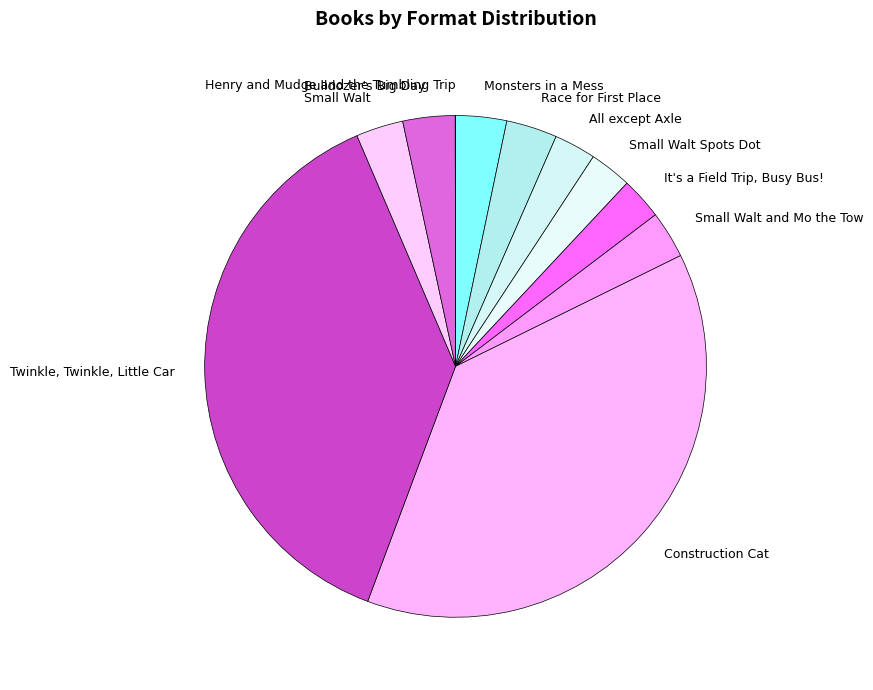

Do Small Walt Spots Dot and All except Axle together represent more than half of the pie?

No